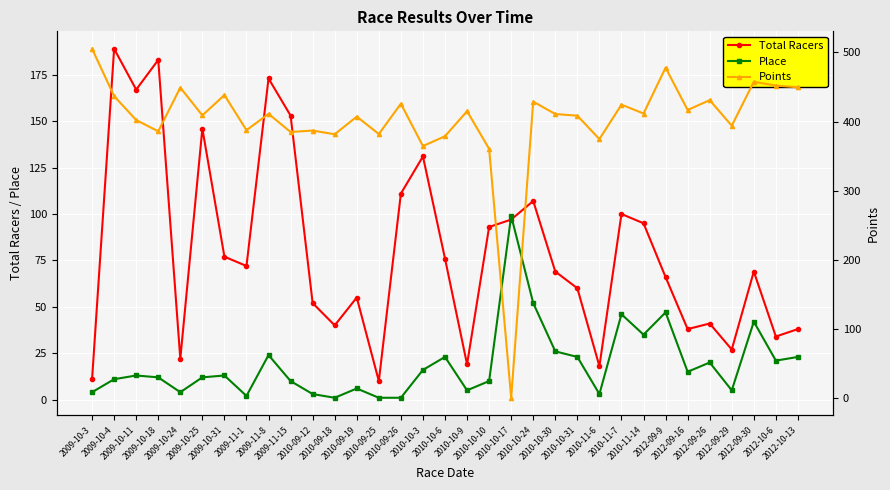

The value of Place at 2010-11-7 is 46.0. True or false?

True